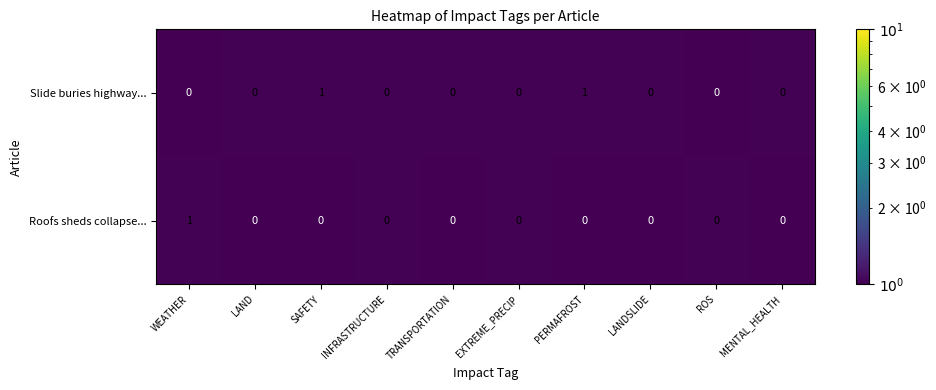

Reading left to right, what are all the values shown in this chart?

Slide buries highway...: WEATHER=0	LAND=0	SAFETY=1	INFRASTRUCTURE=0	TRANSPORTATION=0	EXTREME_PRECIP=0	PERMAFROST=1	LANDSLIDE=0	ROS=0	MENTAL_HEALTH=0
Roofs sheds collapse...: WEATHER=1	LAND=0	SAFETY=0	INFRASTRUCTURE=0	TRANSPORTATION=0	EXTREME_PRECIP=0	PERMAFROST=0	LANDSLIDE=0	ROS=0	MENTAL_HEALTH=0